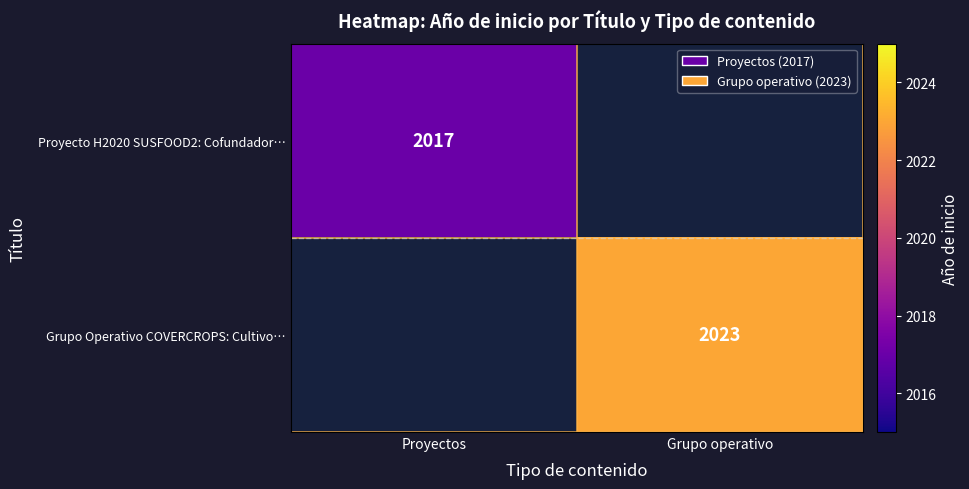

Count the number of data series in this chart.

2